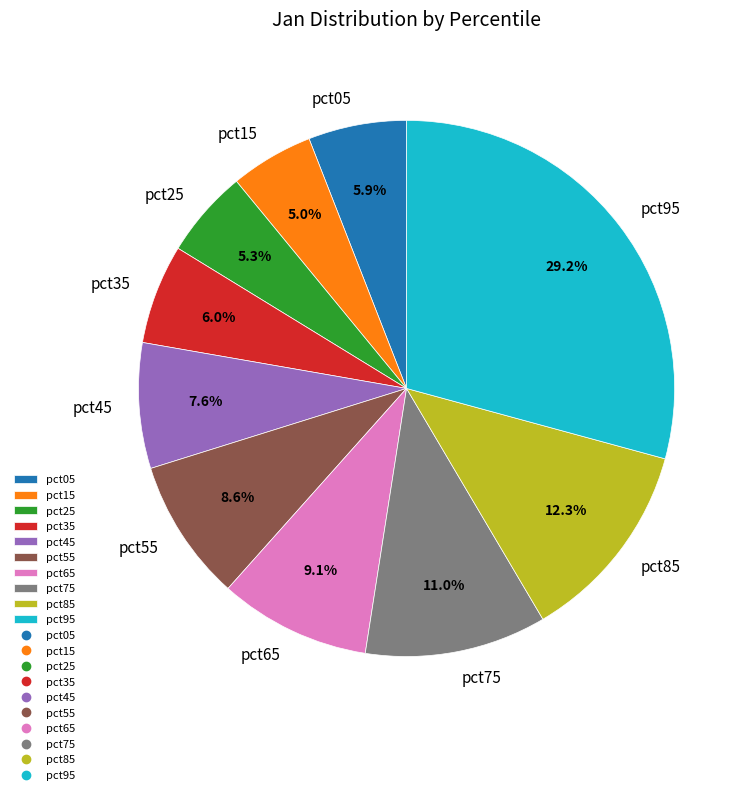

Does pct55 represent more than half of the total?

No